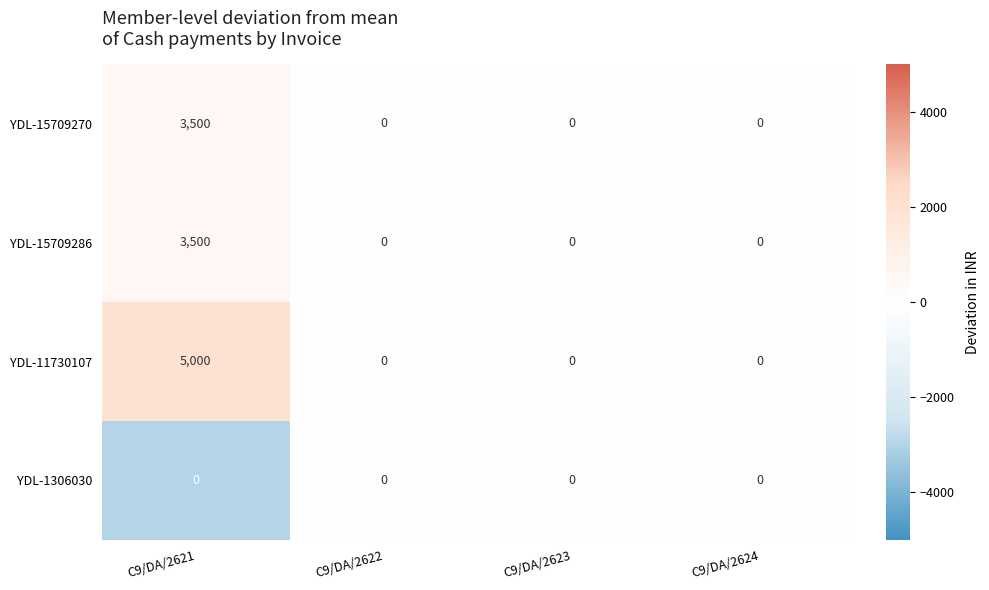

What is the difference between the maximum and minimum values in the YDL-11730107 series?

5000